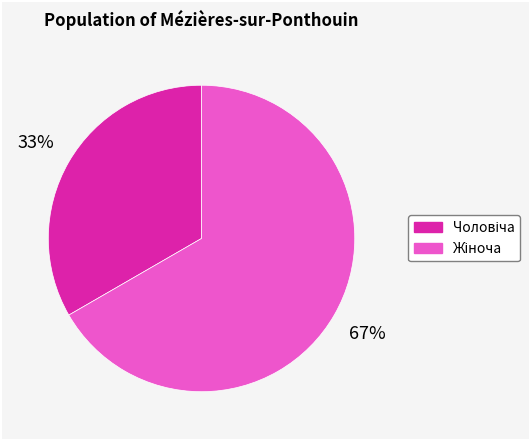

To the nearest percent, what is the average slice percentage?

50%